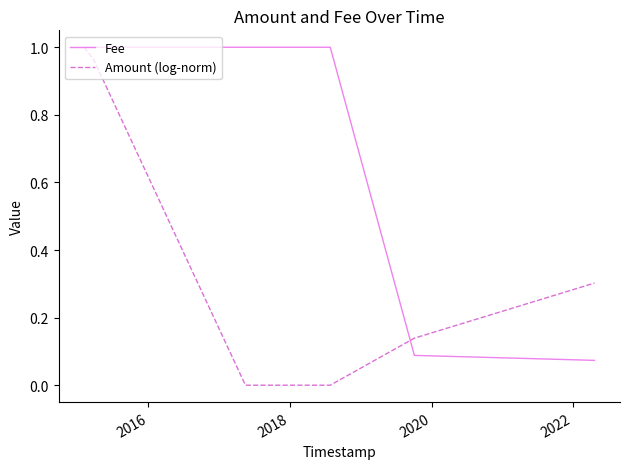

Rank the series by their average value, from highest to lowest.

Fee, Amount (log-norm)